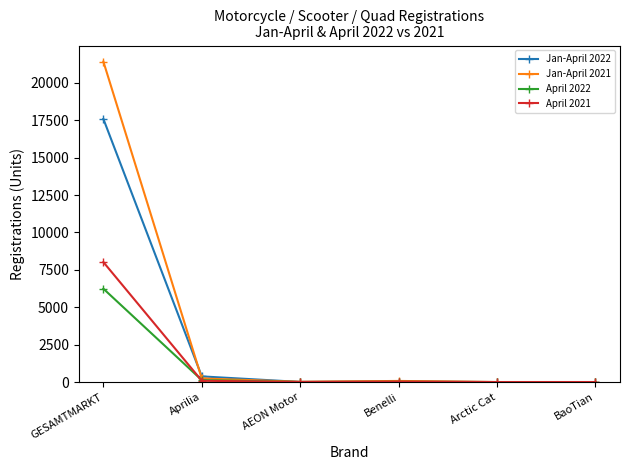

What is the total value across all series at GESAMTMARKT?

53255